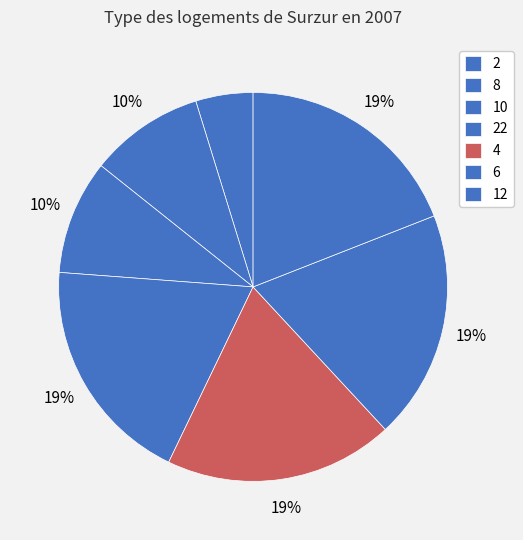

Is there any slice that represents more than half of the pie?

No